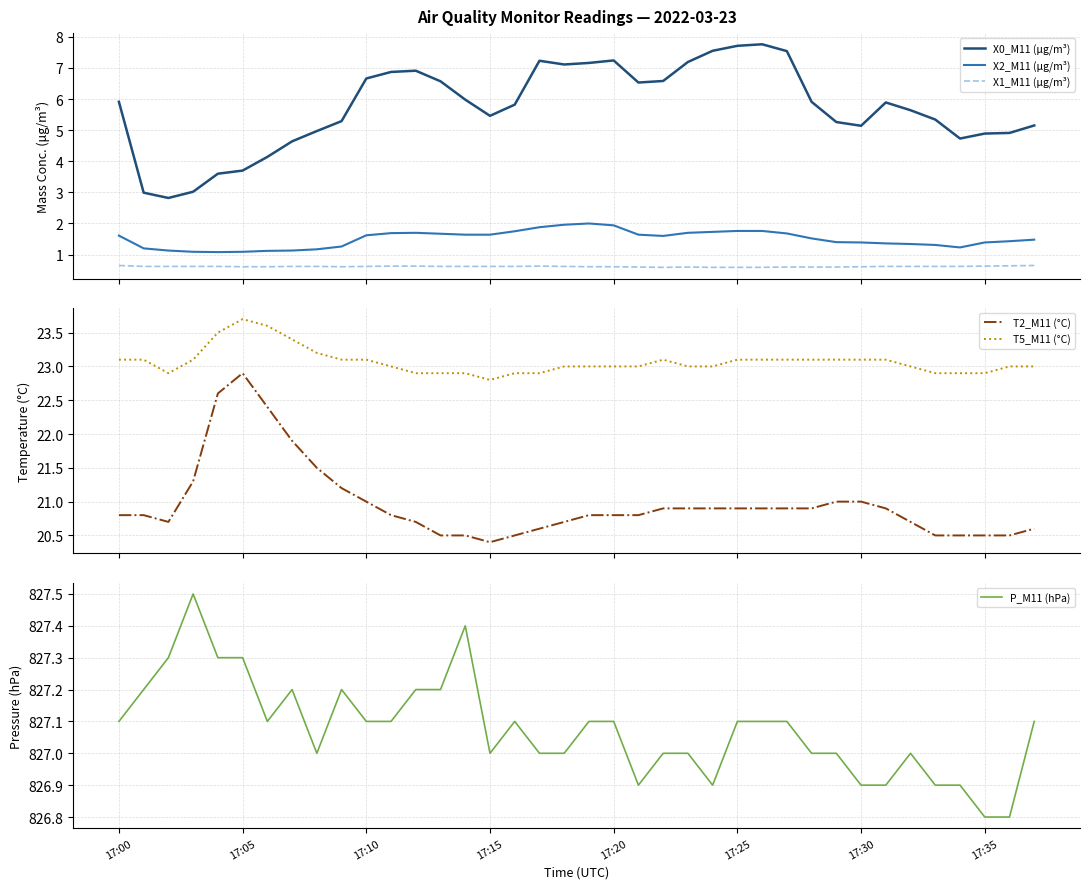

What is the difference between the second highest and minimum values in the X0_M11 (μg/m³) series?

4.9